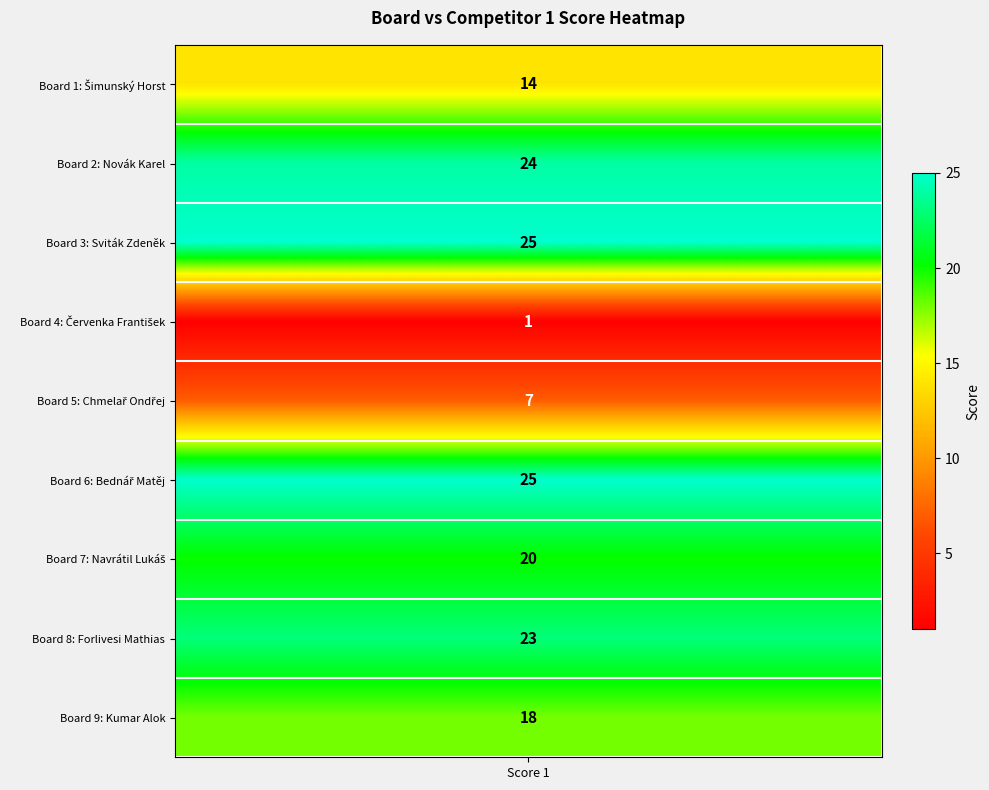

What is the difference between the second highest and minimum values?

24